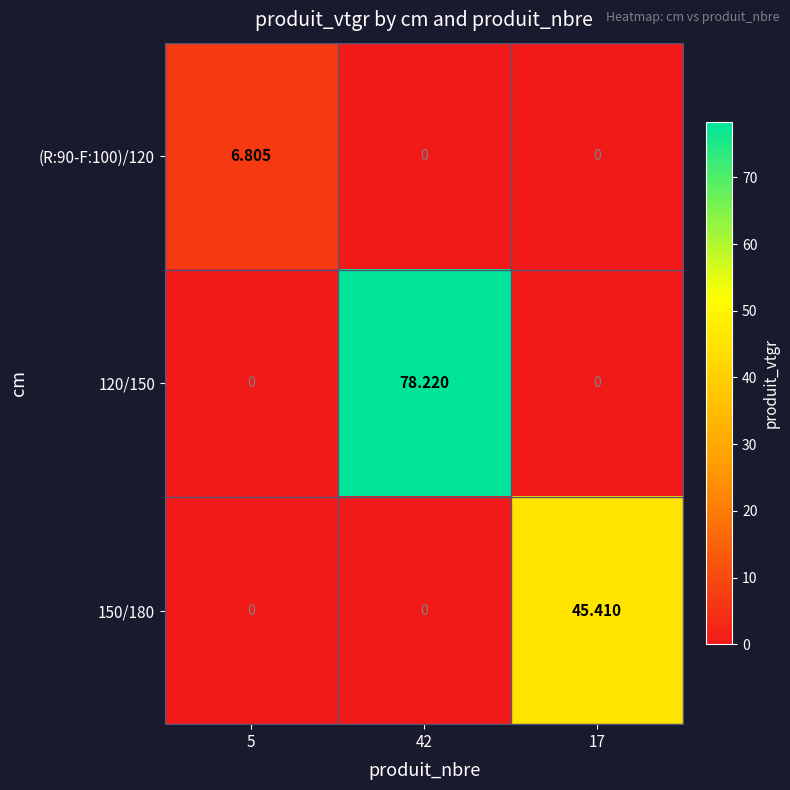

How many categories are shown in the chart?

3